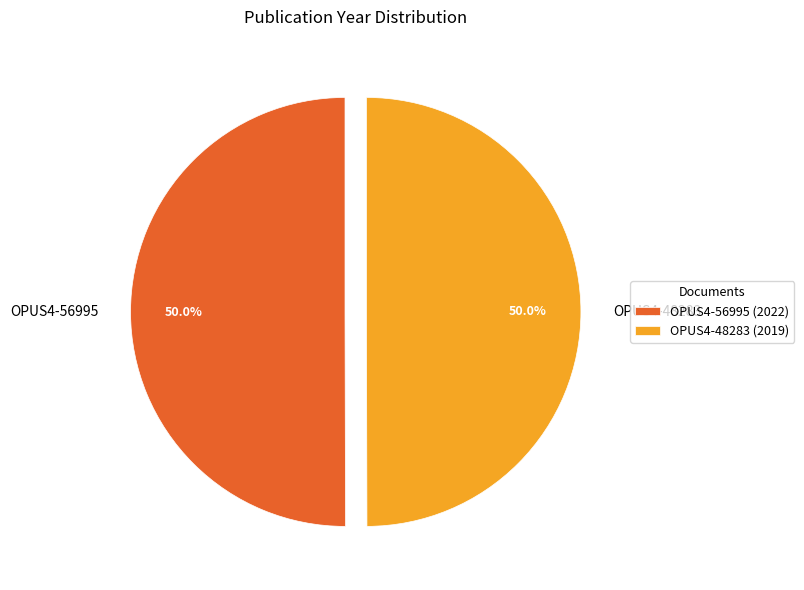

Approximately how many times larger is the value at OPUS4-56995 compared to OPUS4-48283?

1.0